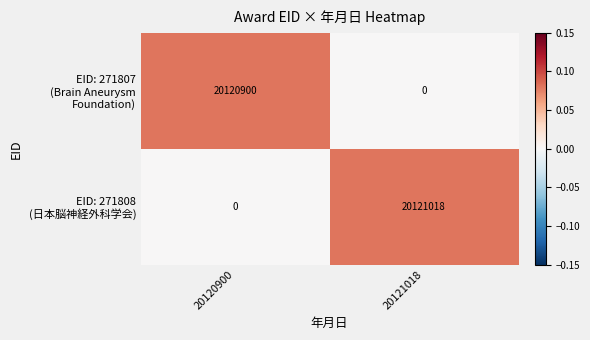

At how many categories does at least one series exceed 0?

2